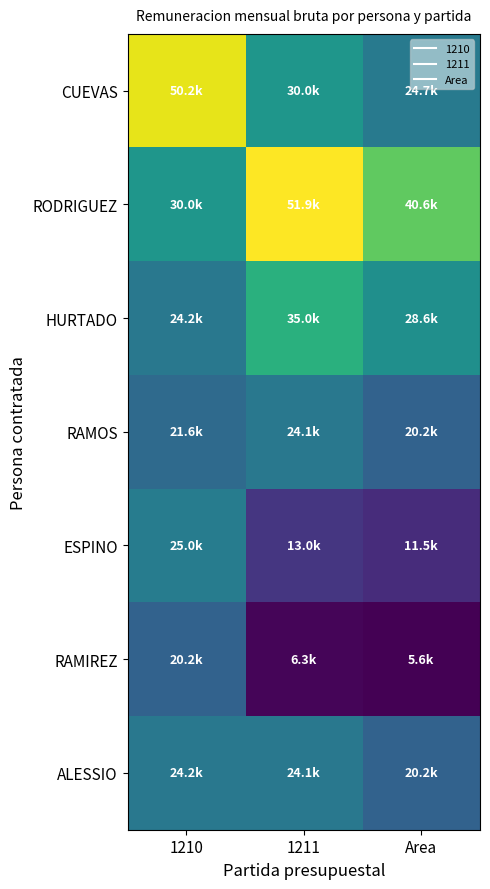

At which category is the sum across all series the highest?

1210